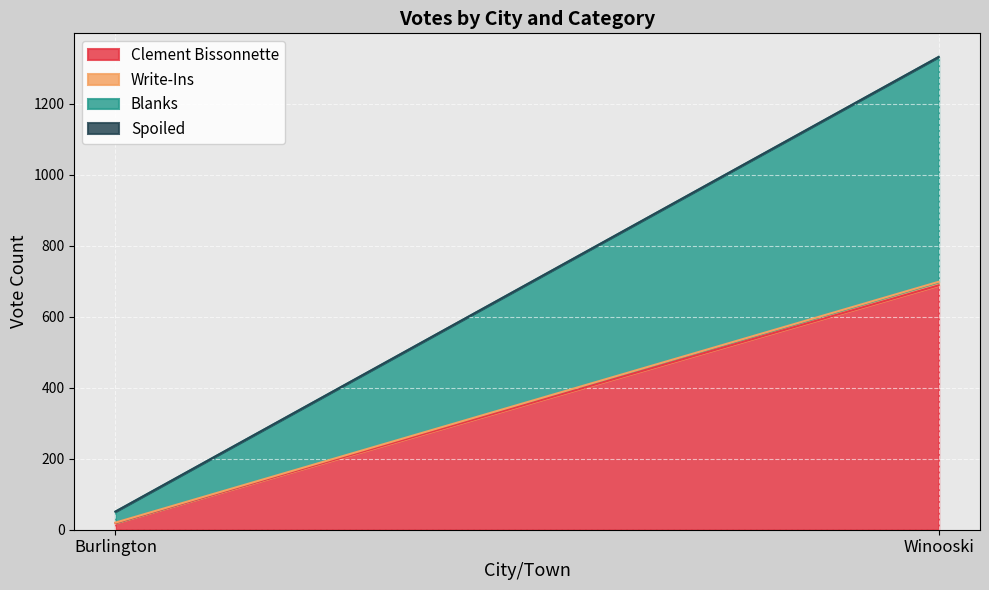

Rank the categories by Blanks value from lowest to highest.

Burlington, Winooski